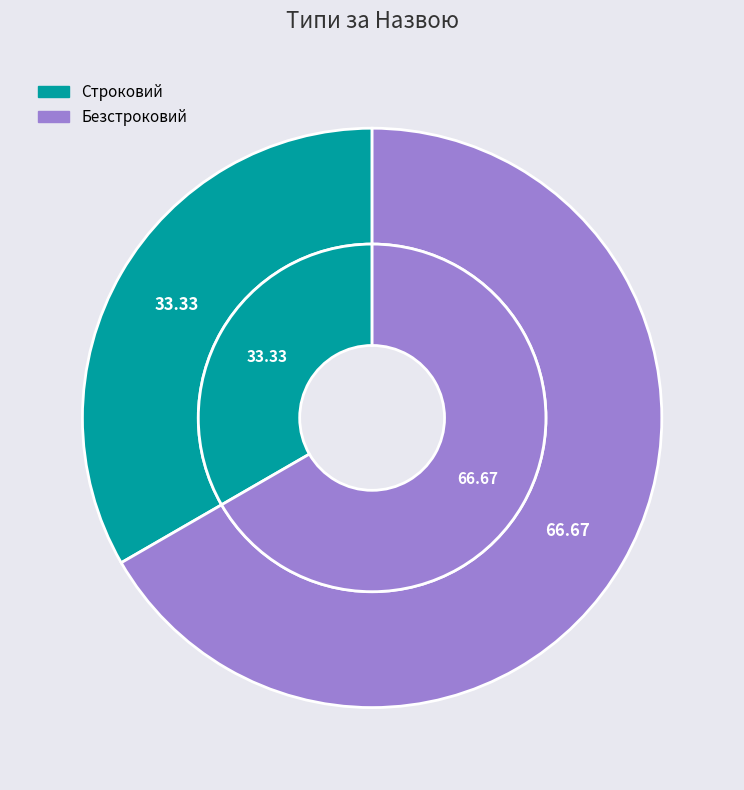

Between Строковий and Безстроковий, which is larger?

Безстроковий